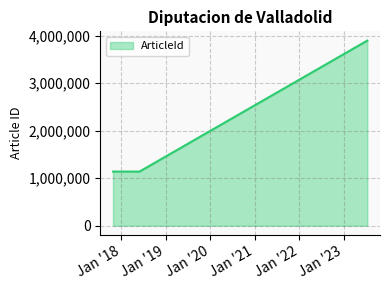

What is the smallest value displayed?

1139304